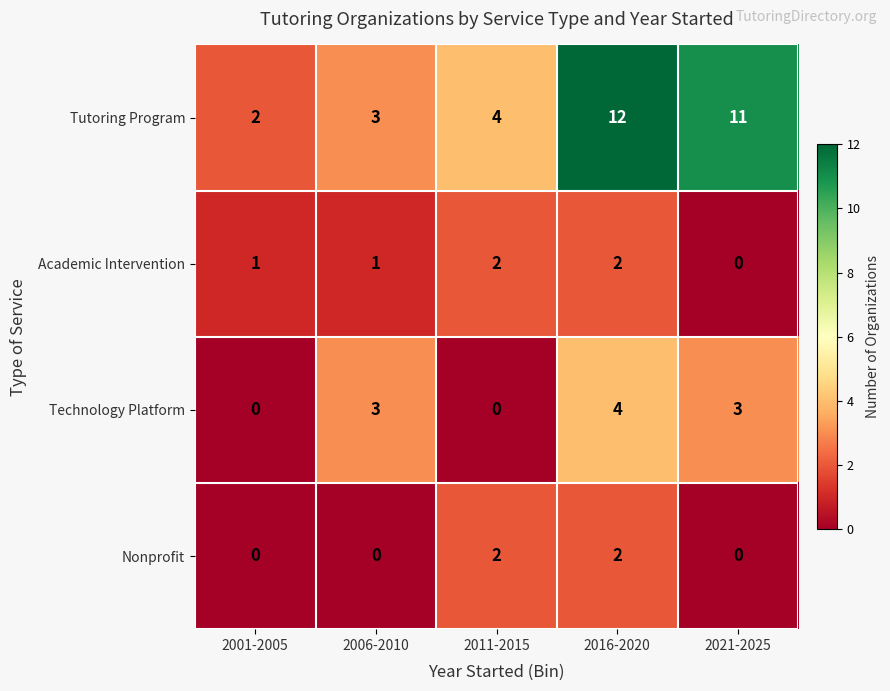

Which series changed the most between 2006-2010 and 2011-2015?

Technology Platform